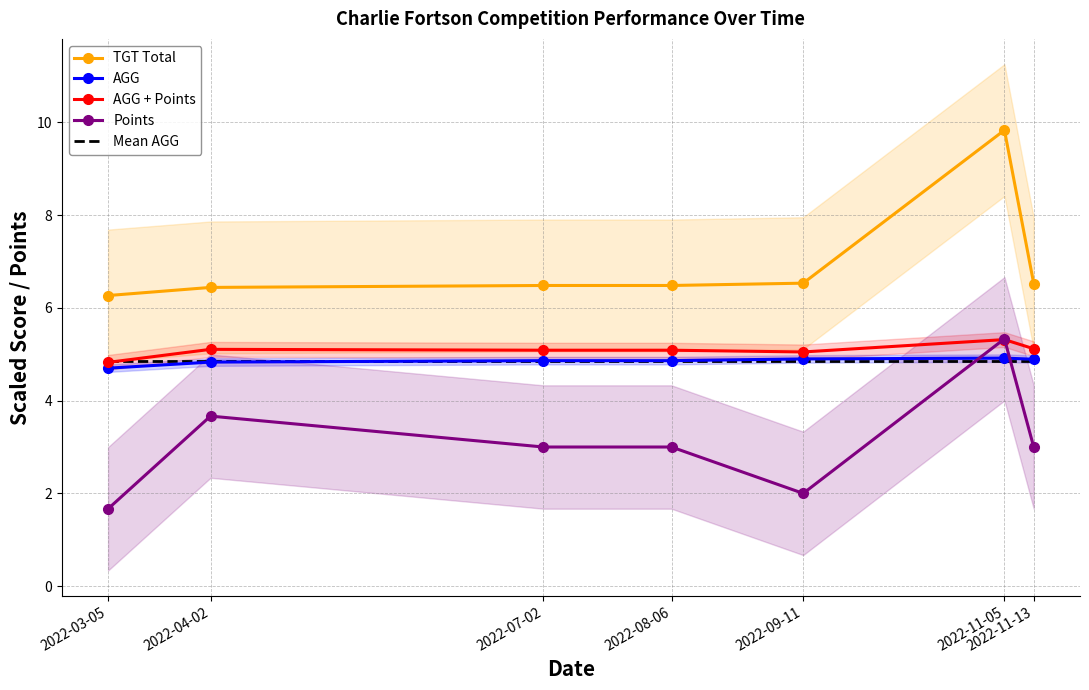

Reading right to left, list all the values displayed in this chart.

TGT Total: 2022-11-13=6.5	2022-11-05=9.8	2022-09-11=6.5	2022-08-06=6.5	2022-07-02=6.5	2022-04-02=6.4	2022-03-05=6.3
AGG: 2022-11-13=4.9	2022-11-05=4.9	2022-09-11=4.9	2022-08-06=4.9	2022-07-02=4.9	2022-04-02=4.8	2022-03-05=4.7
AGG + Points: 2022-11-13=5.1	2022-11-05=5.3	2022-09-11=5.1	2022-08-06=5.1	2022-07-02=5.1	2022-04-02=5.1	2022-03-05=4.8
Points: 2022-11-13=3.0	2022-11-05=5.3	2022-09-11=2.0	2022-08-06=3.0	2022-07-02=3.0	2022-04-02=3.7	2022-03-05=1.7
Mean AGG: 2022-11-13=4.9	2022-11-05=4.9	2022-09-11=4.9	2022-08-06=4.9	2022-07-02=4.9	2022-04-02=4.9	2022-03-05=4.9